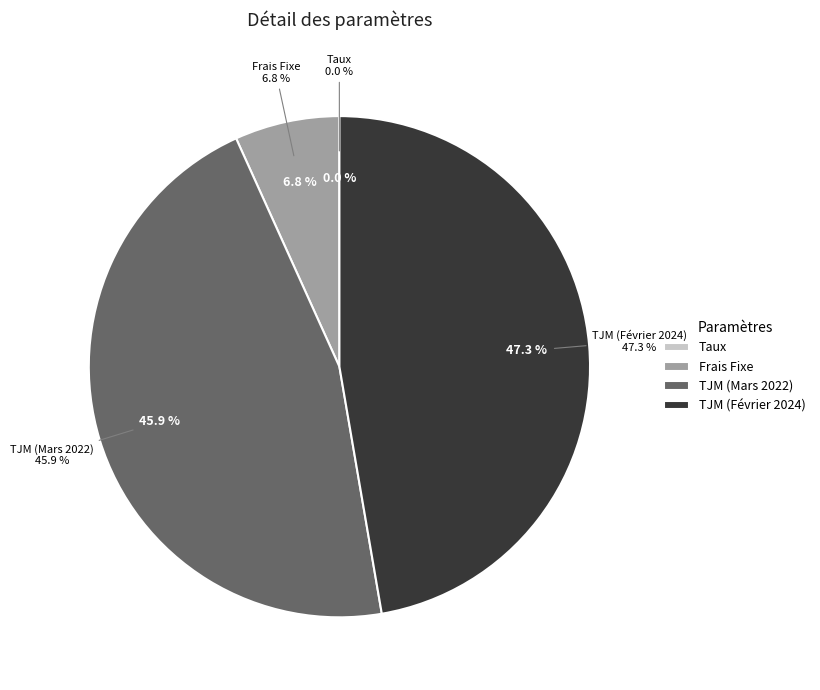

To the nearest percent, what is the combined percentage of Frais Fixe and TJM (Mars 2022)?

53%